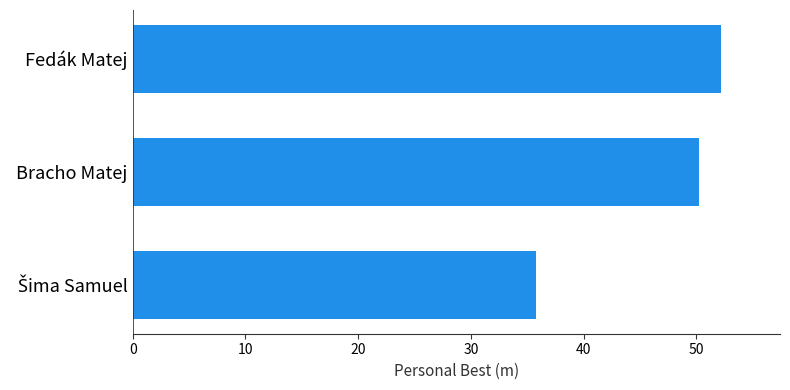

How many values are below 50?

1